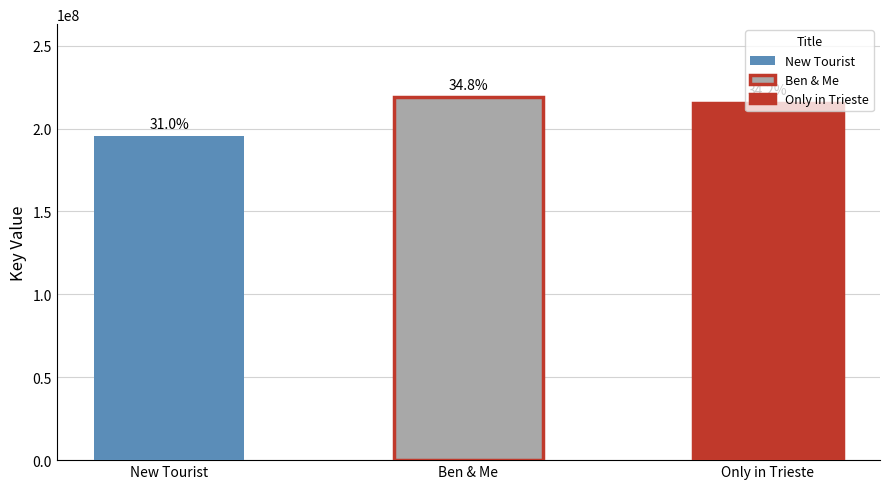

What is the change in value from New Tourist to Ben & Me?

+23464374